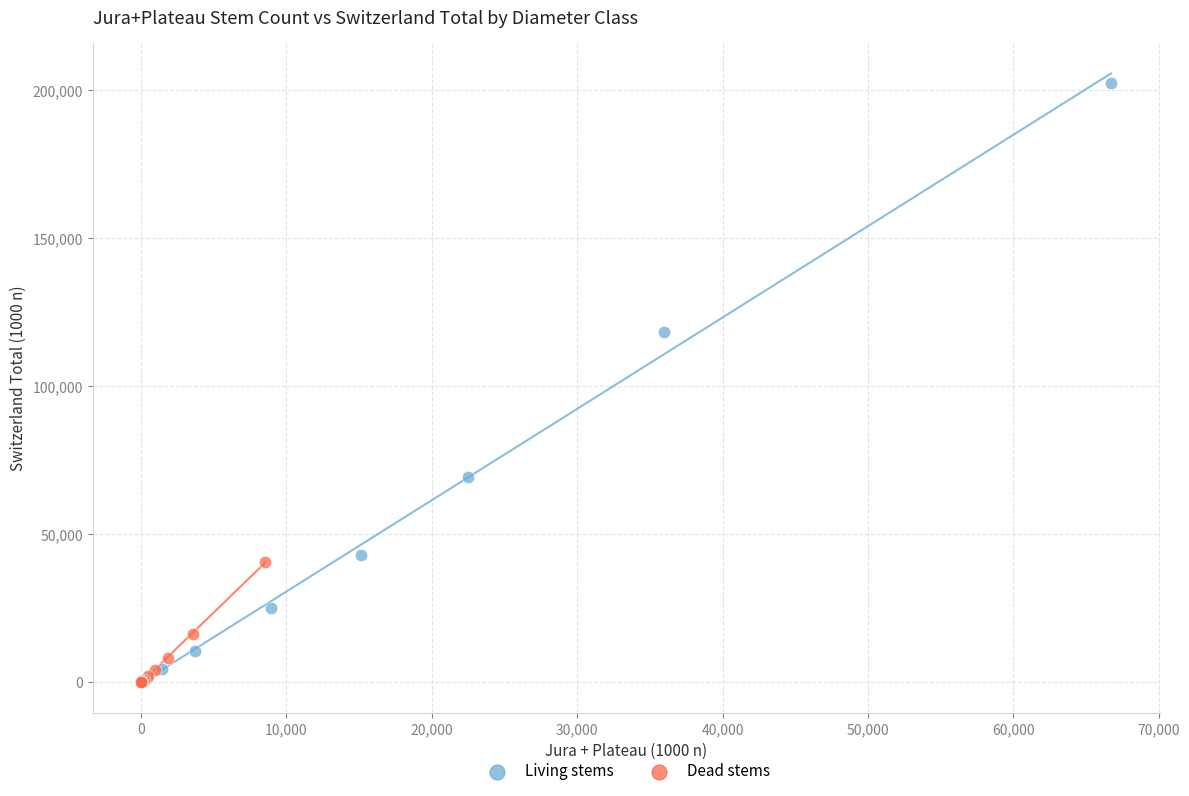

Which series has the largest Y range (max minus min)?

Living stems